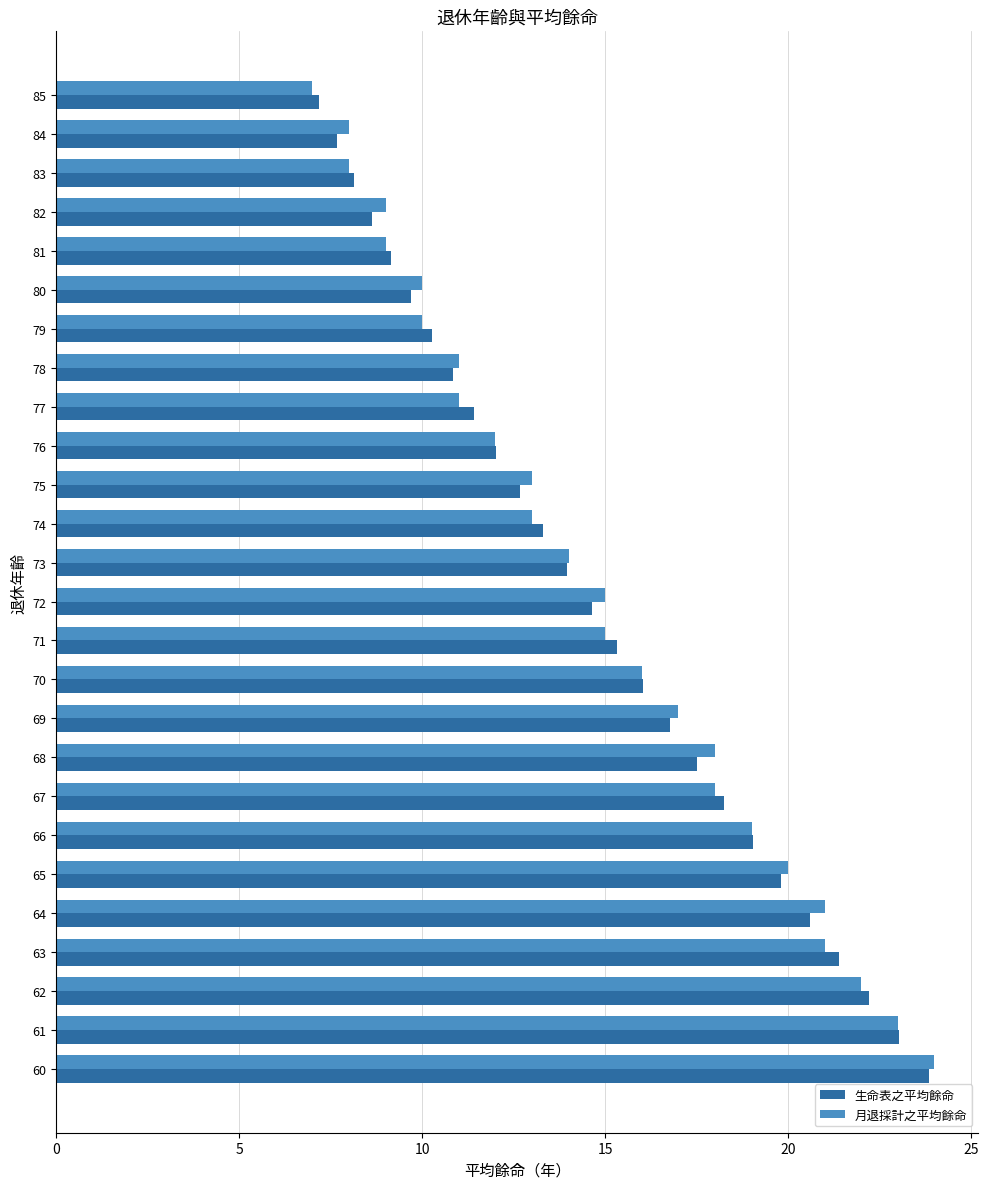

At which category does the chart reach its peak across all series?

60